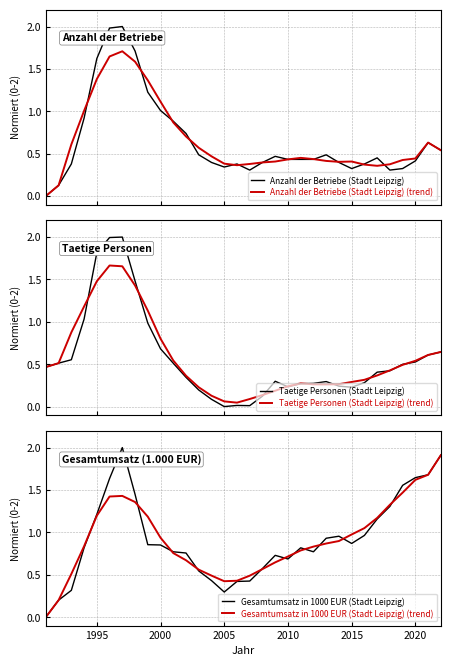

How many times do Gesamtumsatz in 1000 EUR (Stadt Leipzig) and Gesamtumsatz in 1000 EUR (Stadt Leipzig) (trend) cross each other?

11